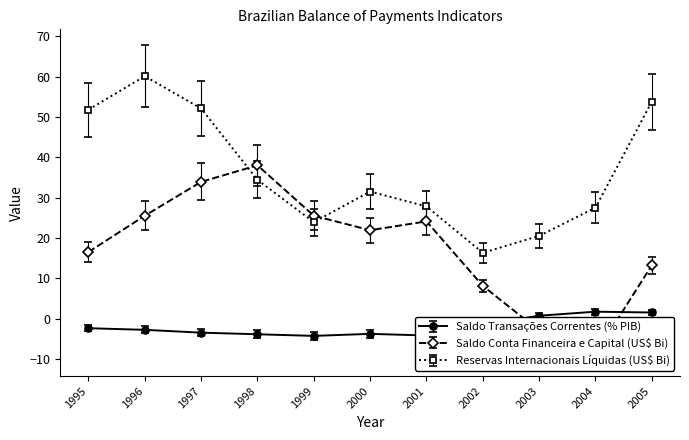

Where do Saldo Conta Financeira e Capital (US$ Bi) and Saldo Transações Correntes (% PIB) first cross each other?

2002 and 2003